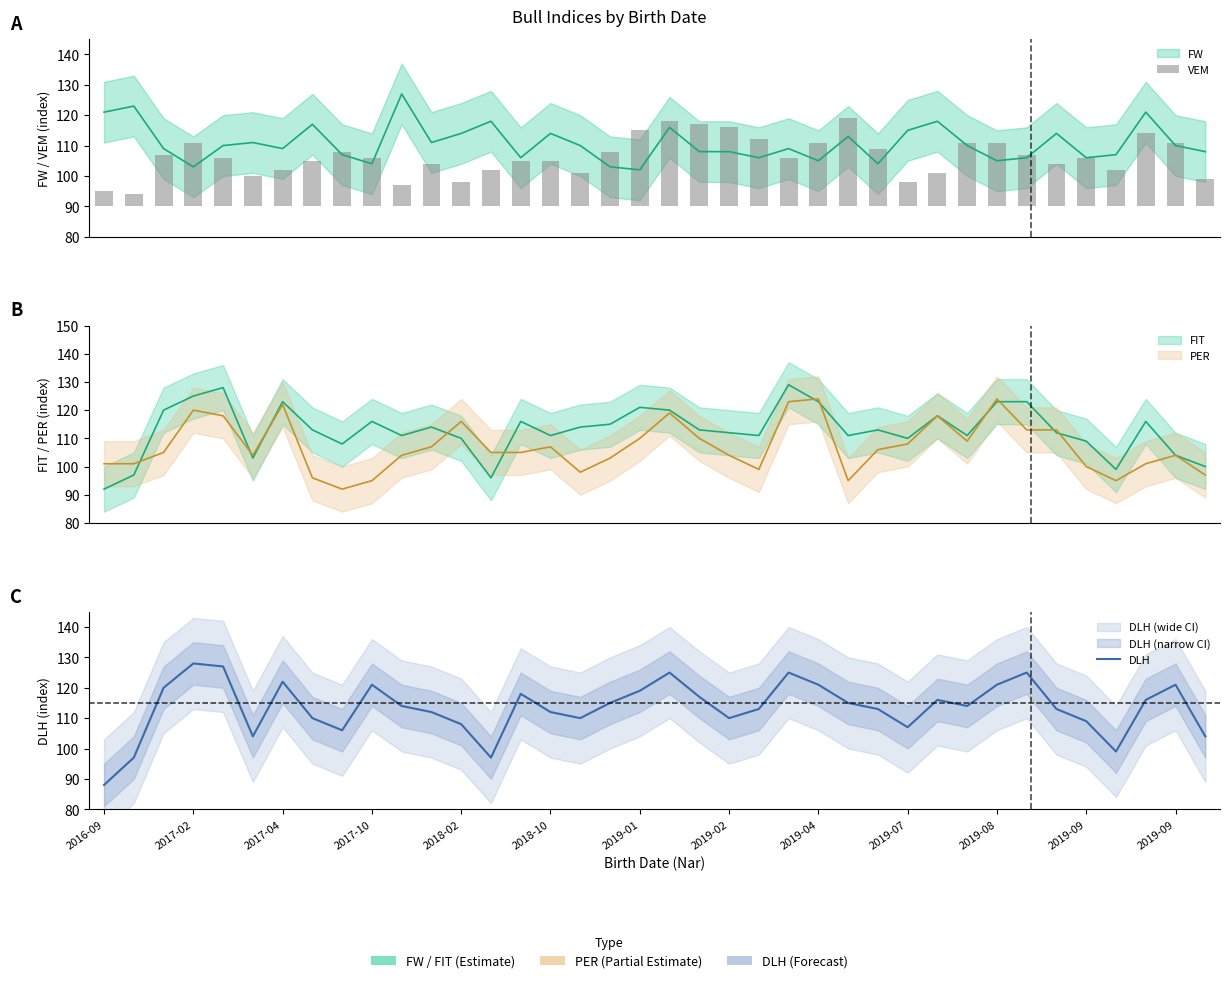

Which series has the widest spread of values?

DLH